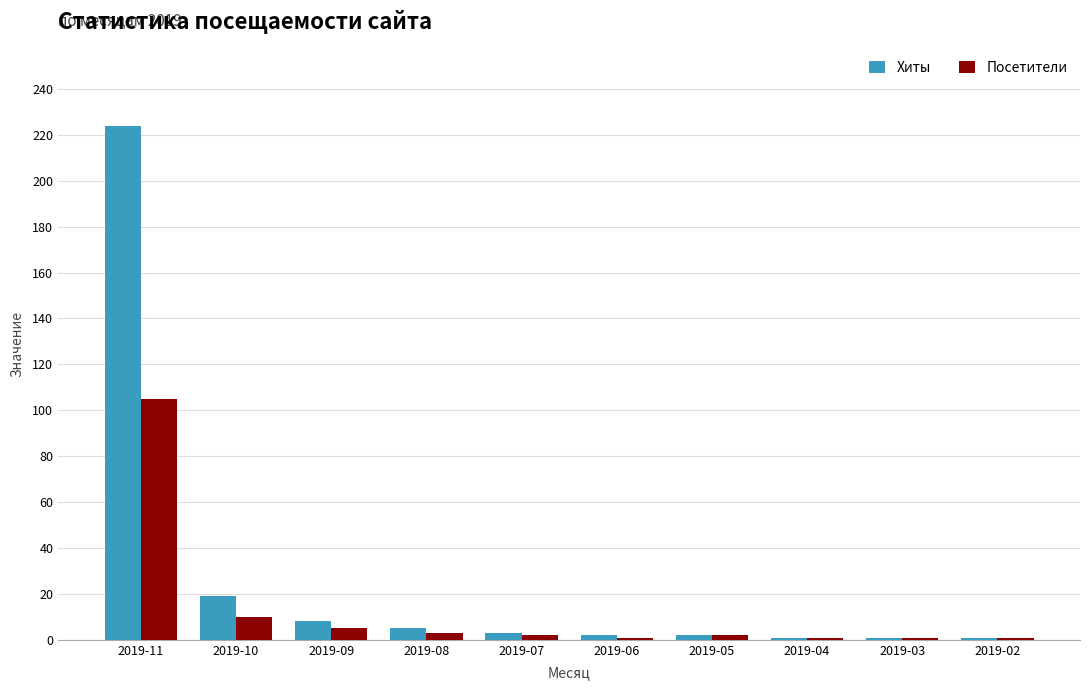

How many distinct data groups are displayed?

2